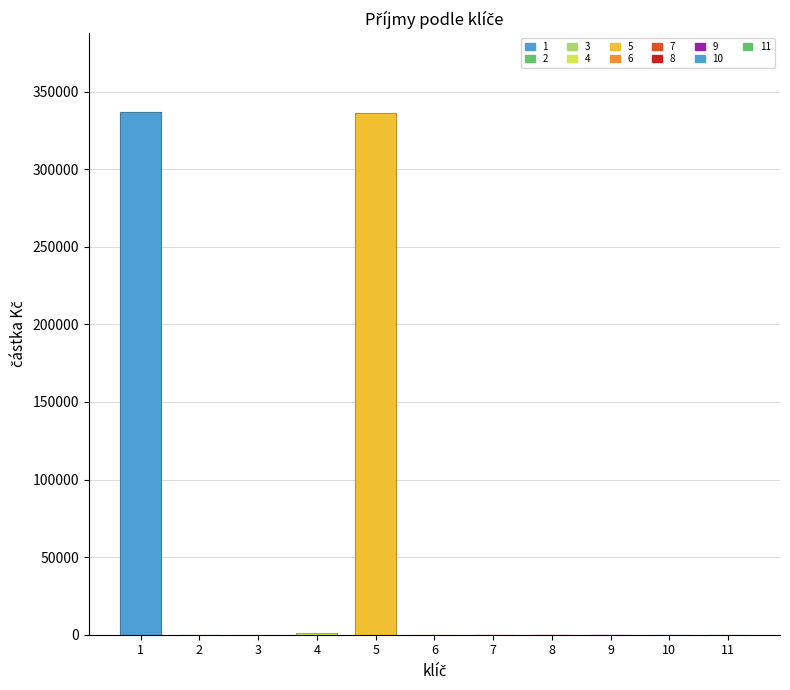

True or false: the data shows 0 at 8.

True